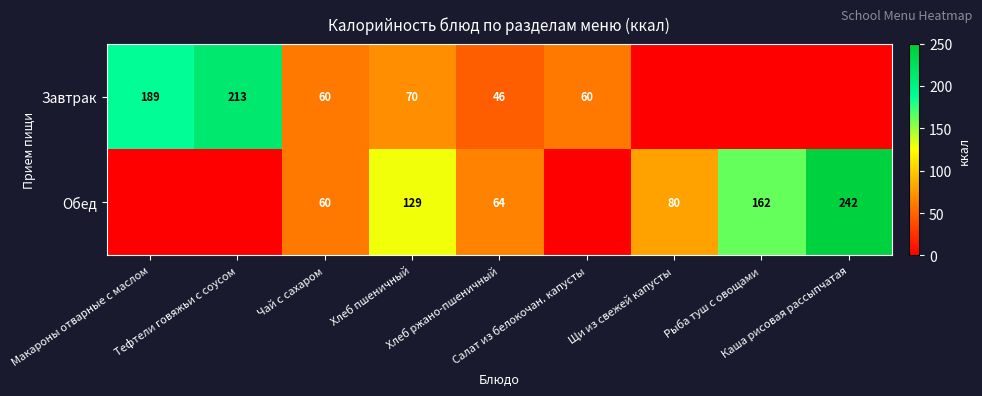

At which label is Обед closest to 121?

Хлеб пшеничный